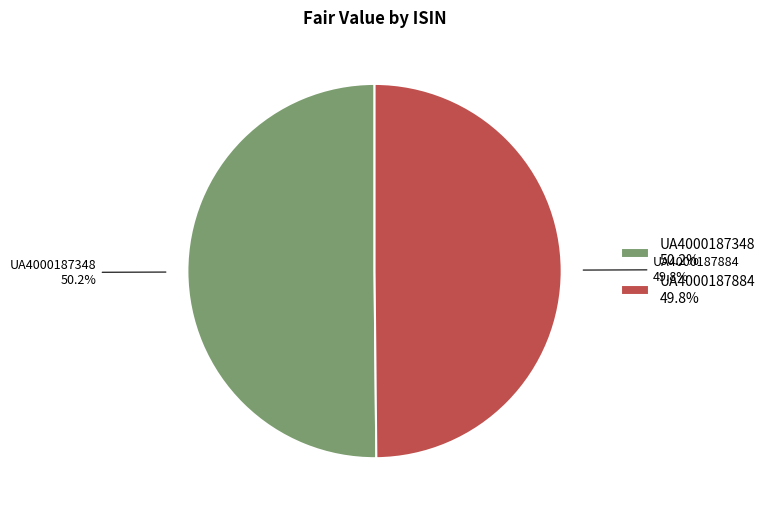

Combined, what portion of the pie is UA4000187348 and UA4000187884?

100.0%